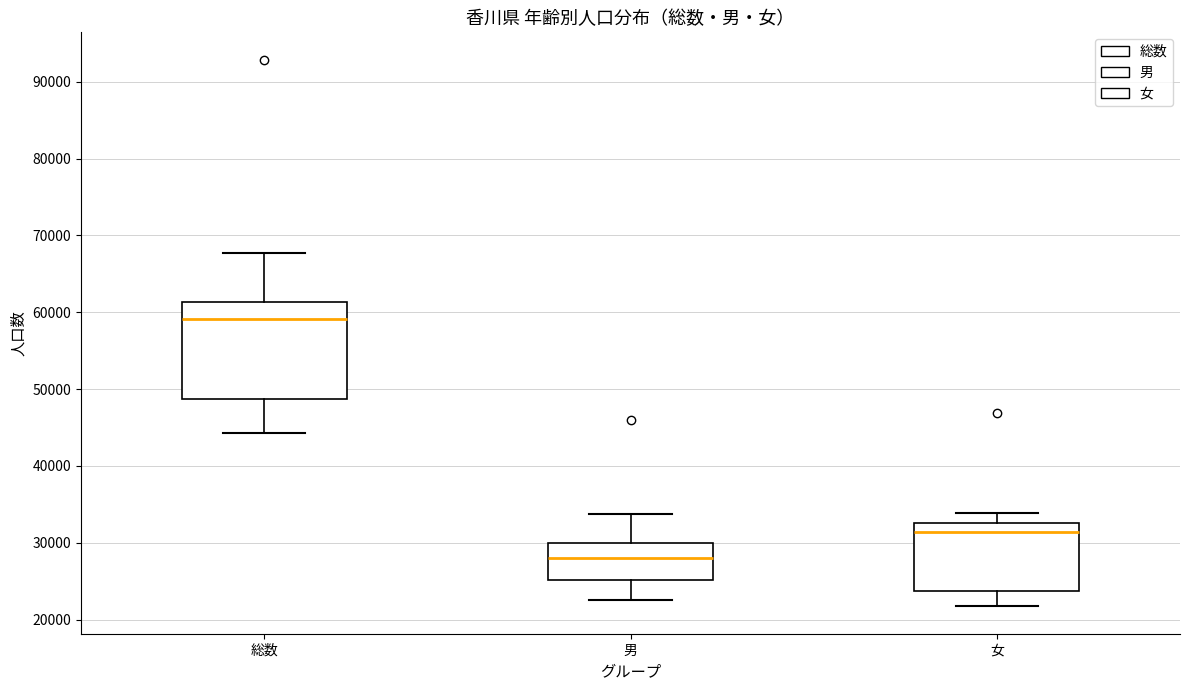

Reading left to right, transcribe this box plot: for each box, give where its median line is, the range the box spans, and where its two whiskers end, as read against the y-axis. The values are not printed on the chart, so give them approximately, as read against the axis.

総数: median 59000, box 49000 to 61000, whiskers 44000 to 68000
男: median 28000, box 25000 to 30000, whiskers 23000 to 34000
女: median 31000, box 24000 to 33000, whiskers 22000 to 34000